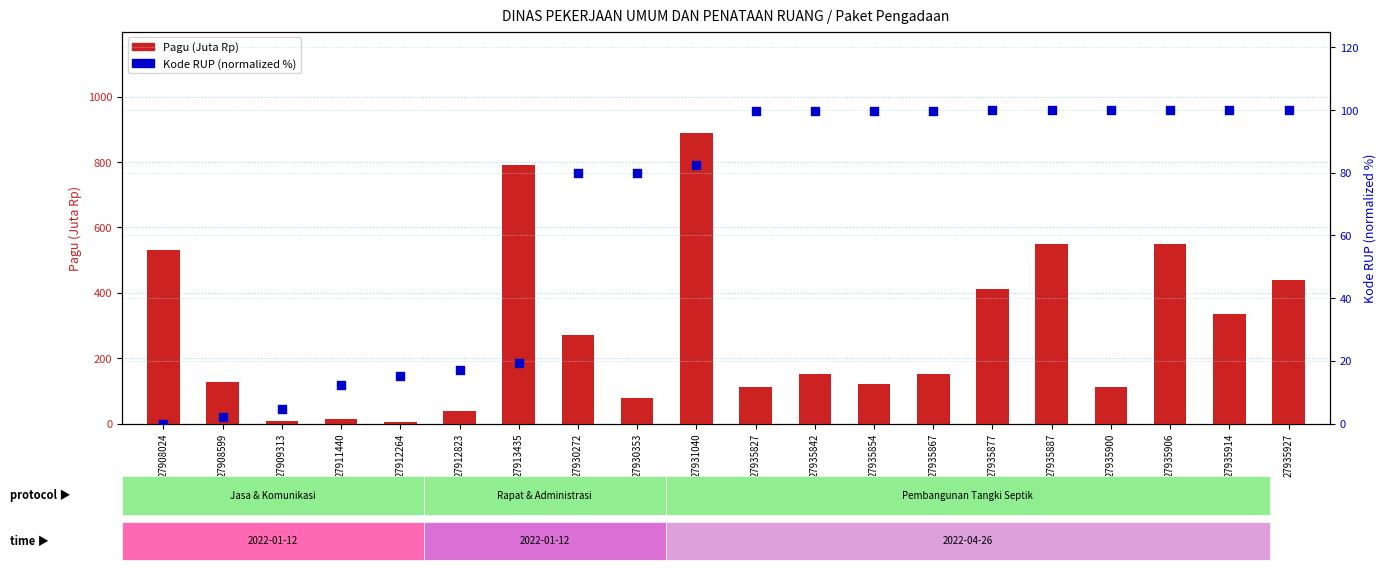

Which series contains the lowest Y value?

Kode RUP (normalized %)